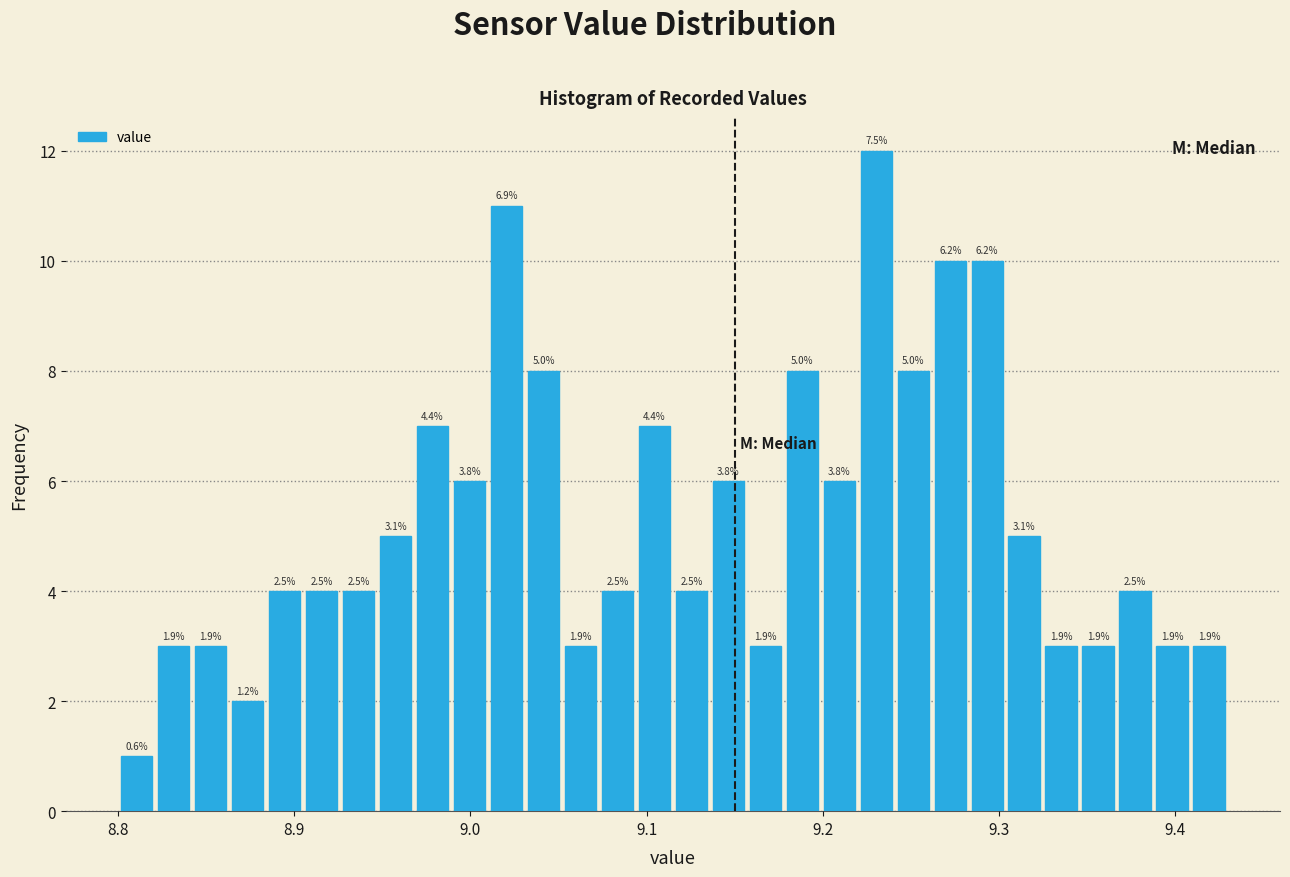

Around what value on the x-axis is the tallest bar? Give the approximate position of its centre, as read against the axis.

9.23